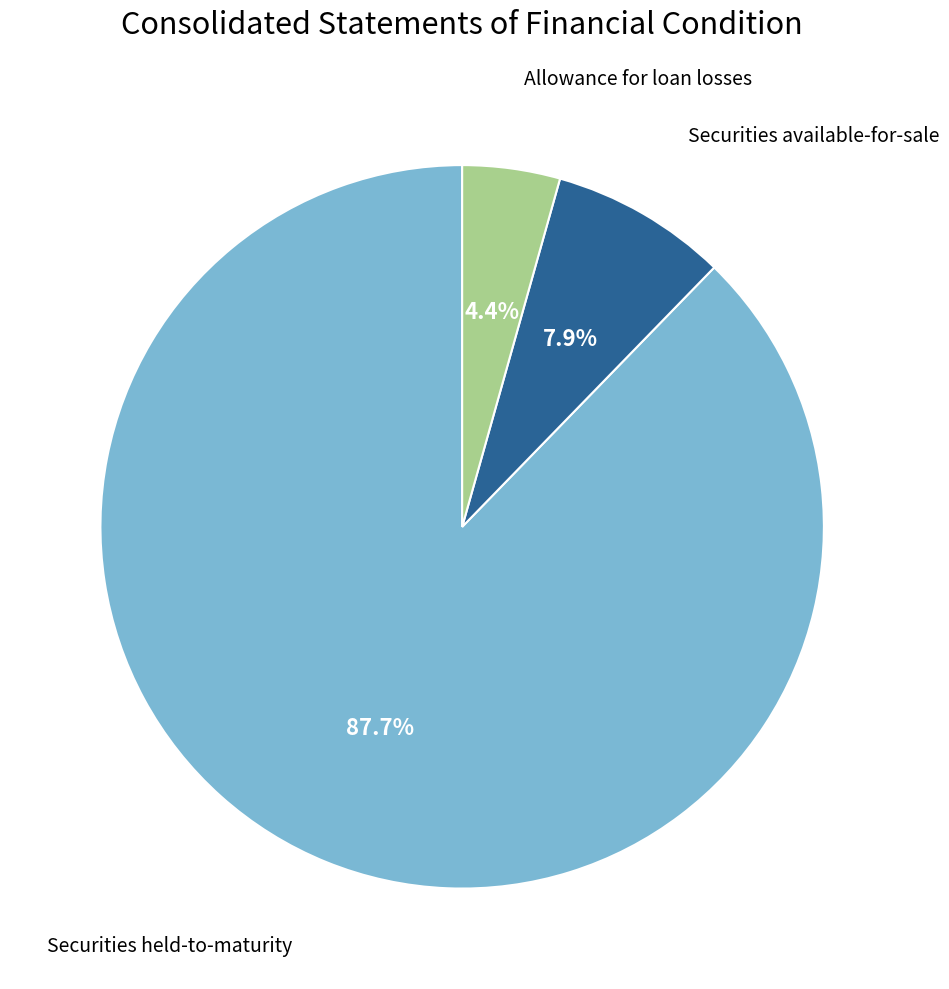

Does any single category account for the majority?

Yes